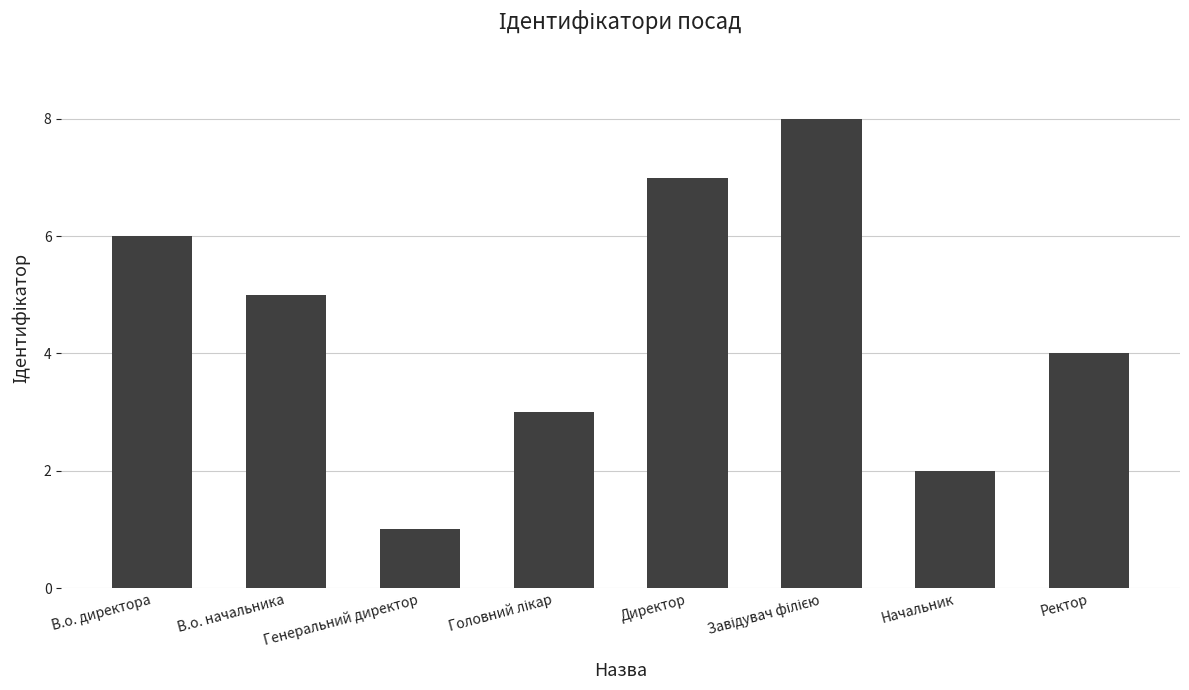

What is the sum of all values?

36